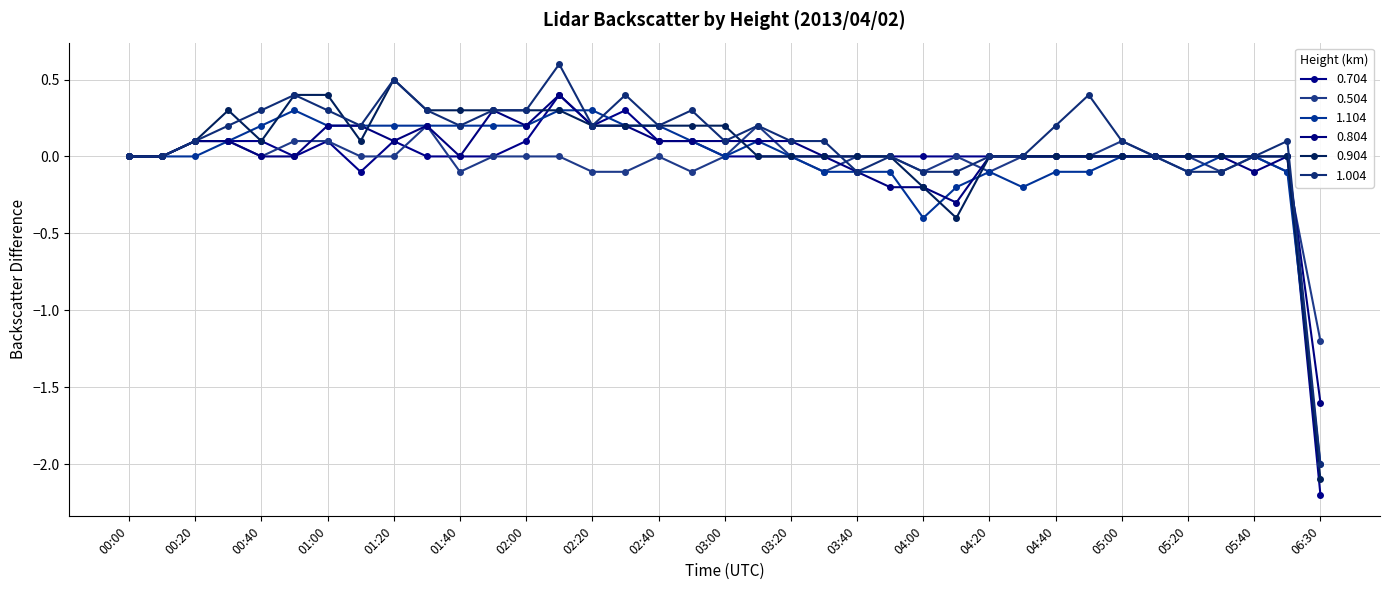

Count the number of categories in the chart.

37